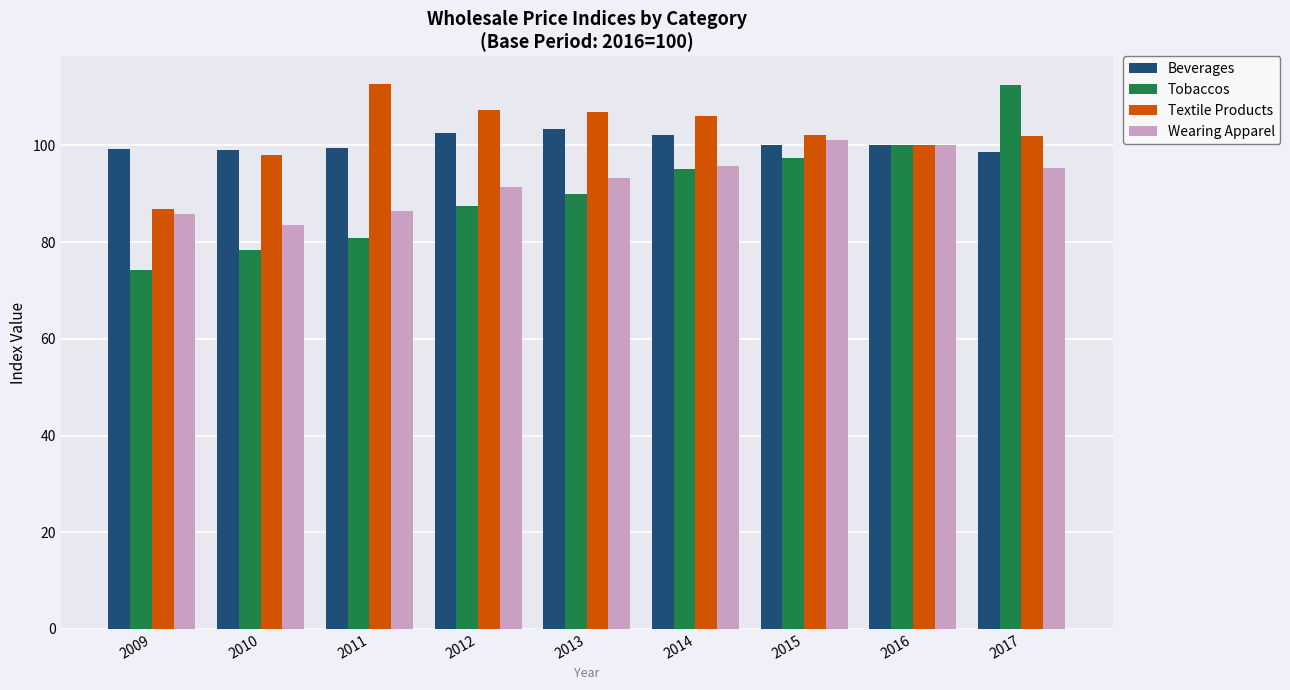

How many groups of bars are there?

9